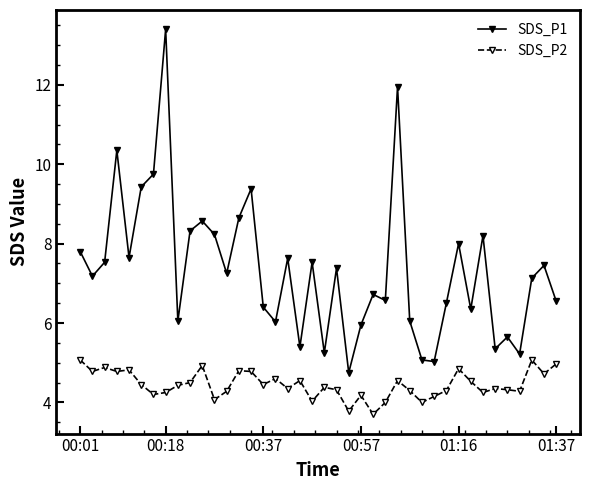

True or false: SDS_P1 has more than 2 interior local peaks.

True